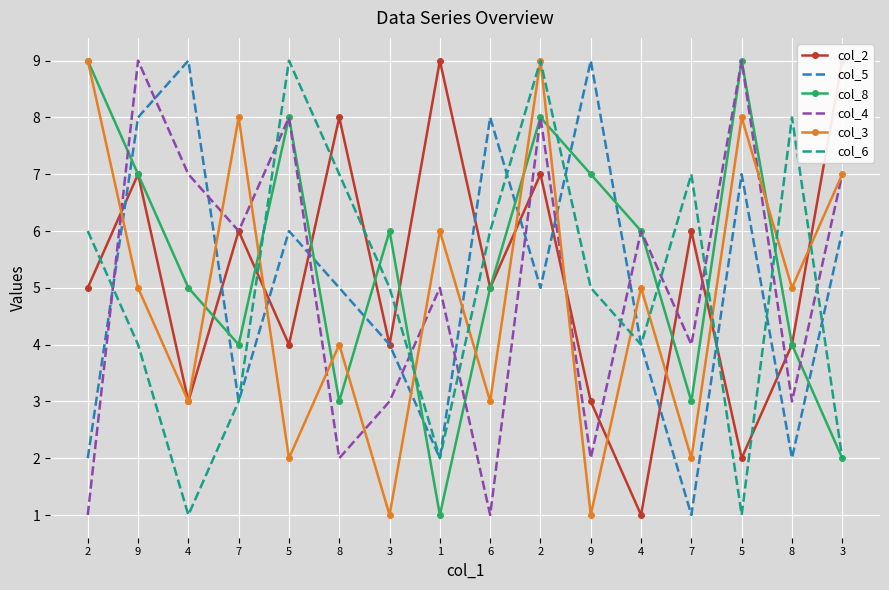

In col_6, how many points are higher than both neighbors (excluding endpoints)?

4